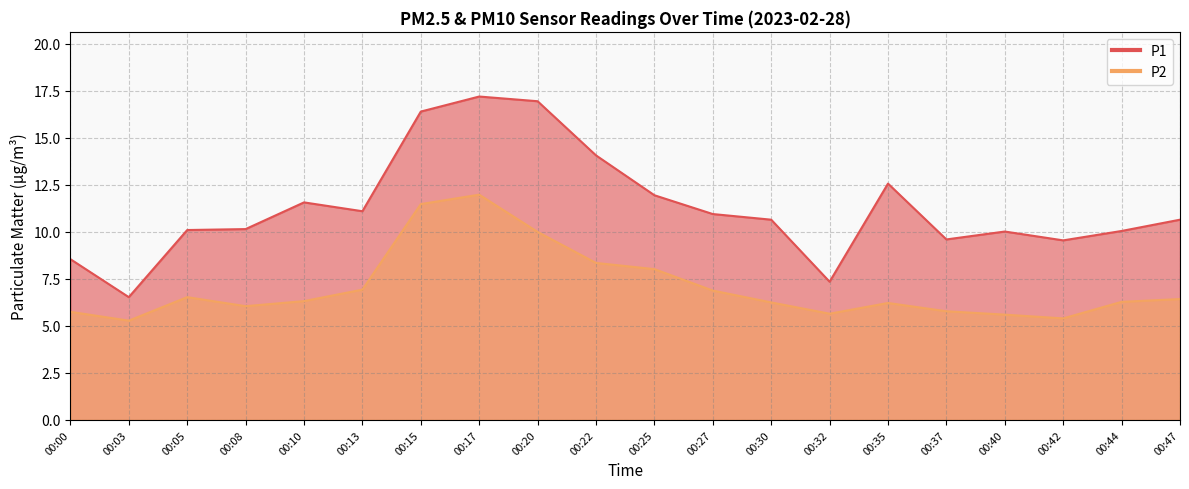

What is the difference between the P2 values at 00:37 and 00:10?

0.5